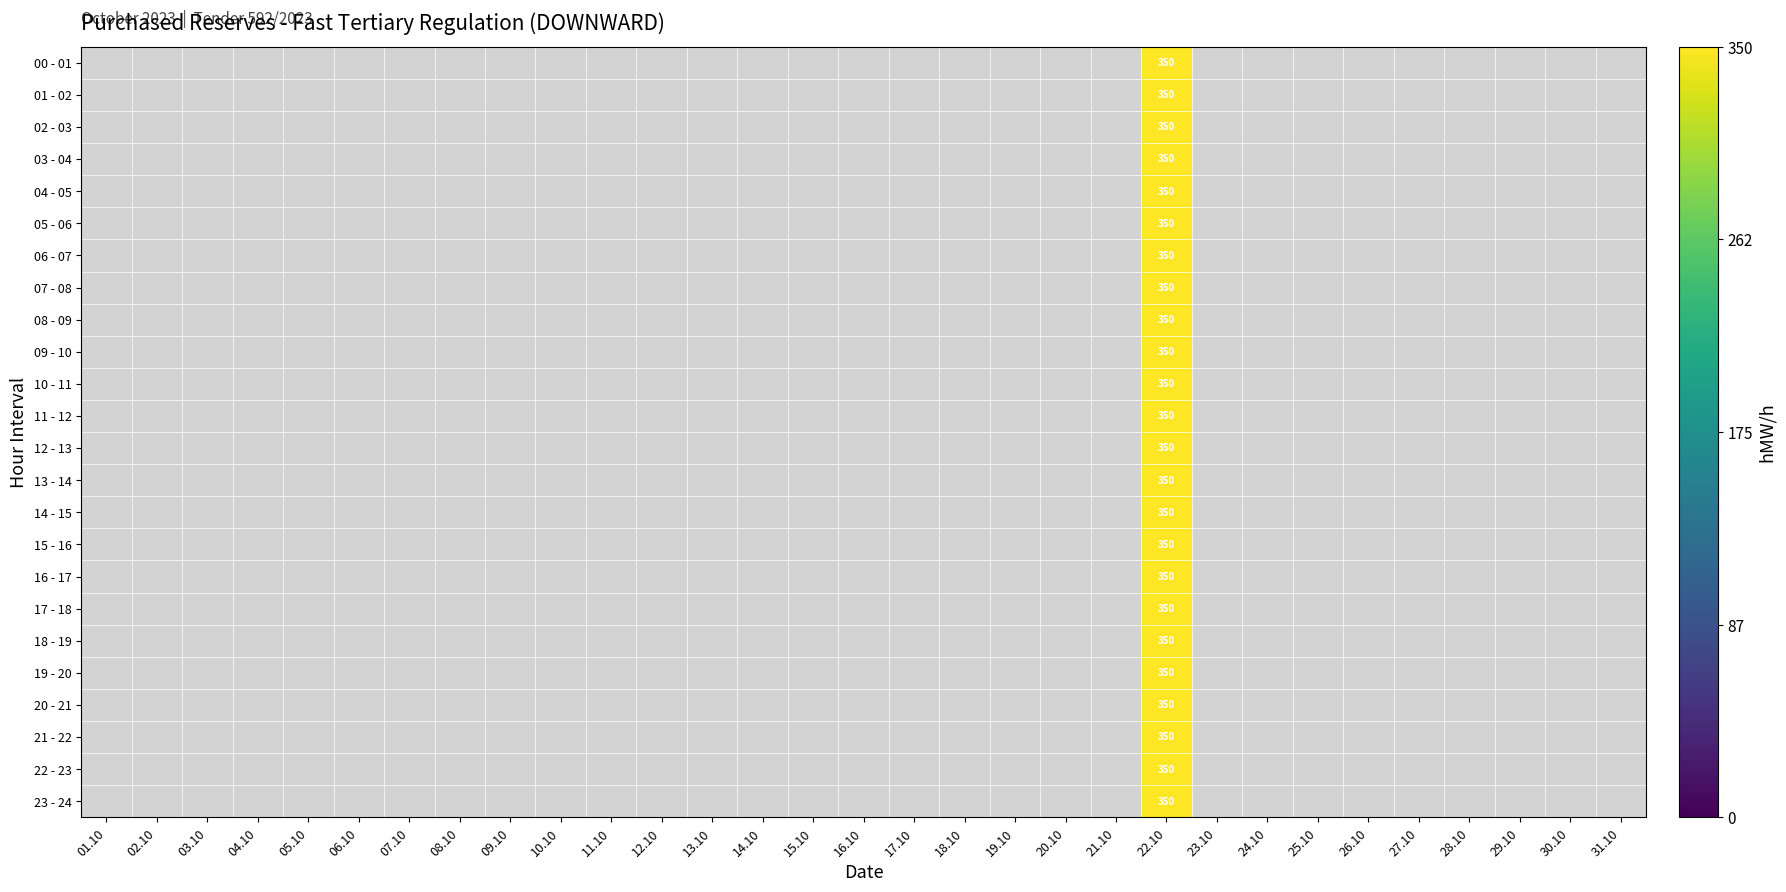

At how many categories does at least one series exceed 184?

1